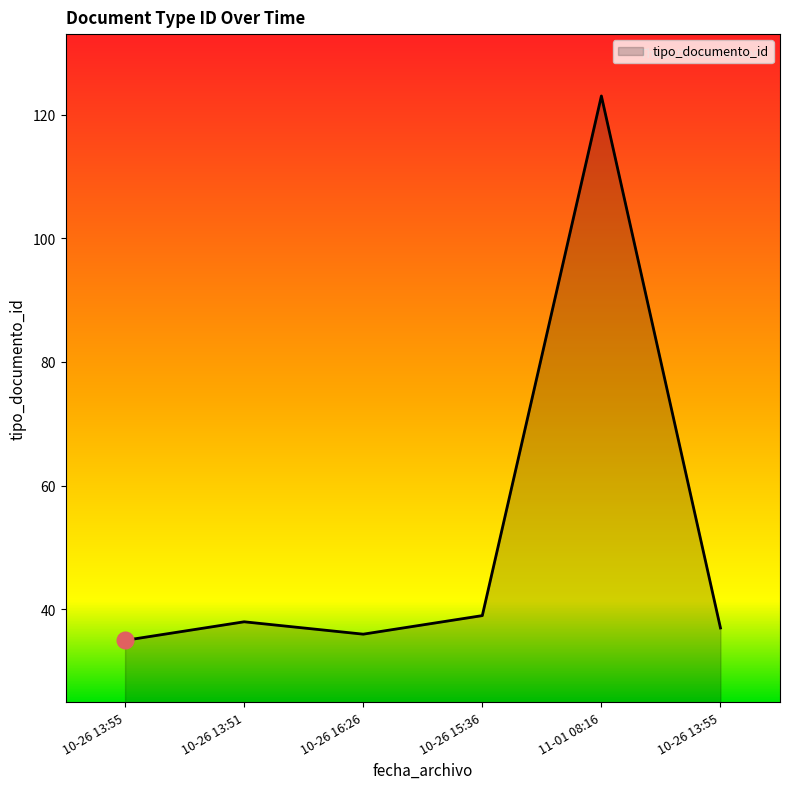

Is this an area chart (filled region under the line)?

Yes